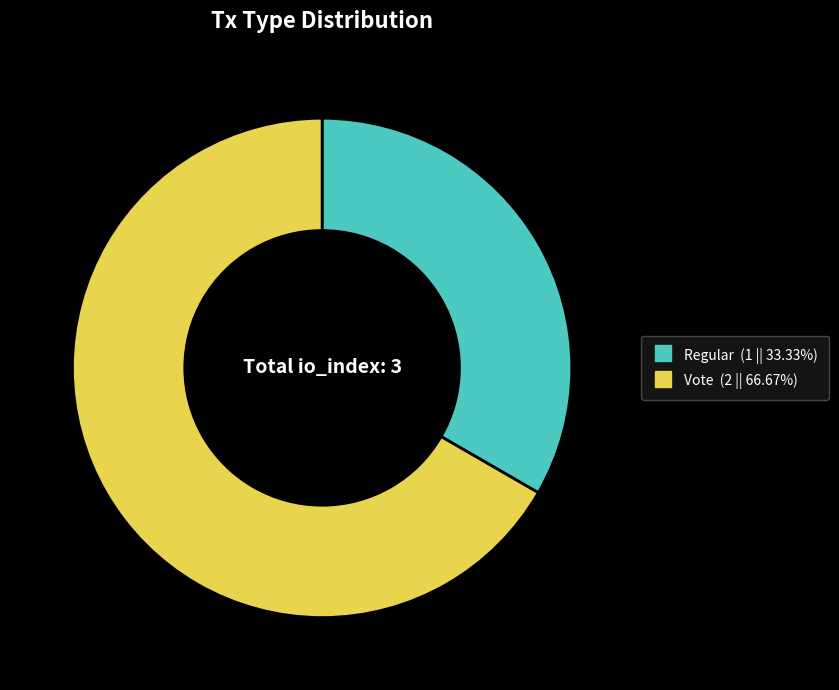

What is the majority slice?

Vote